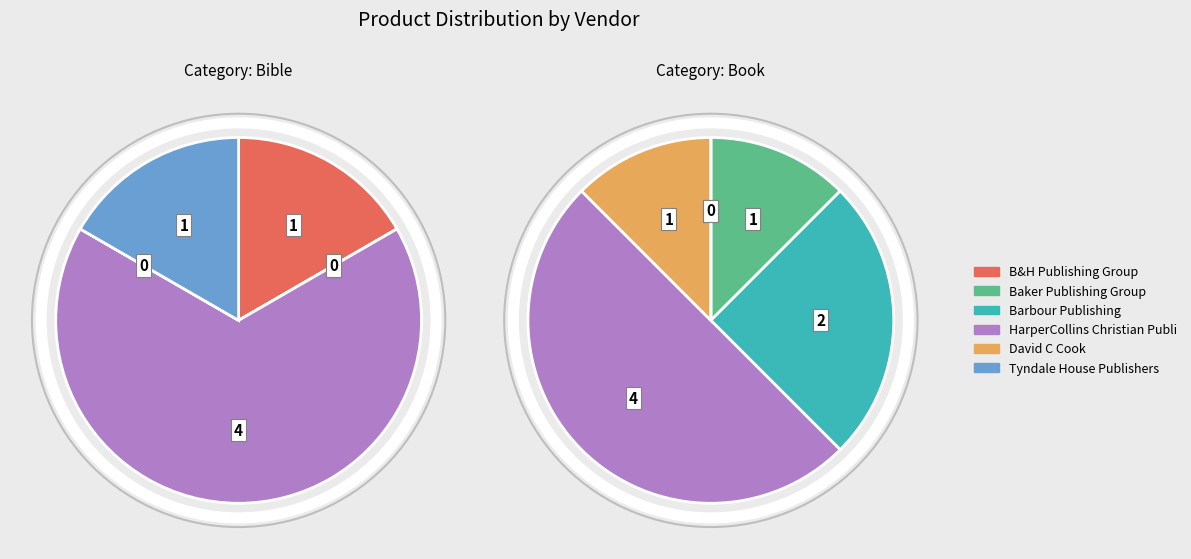

To the nearest percent, what portion does Baker Publishing Group represent?

13%